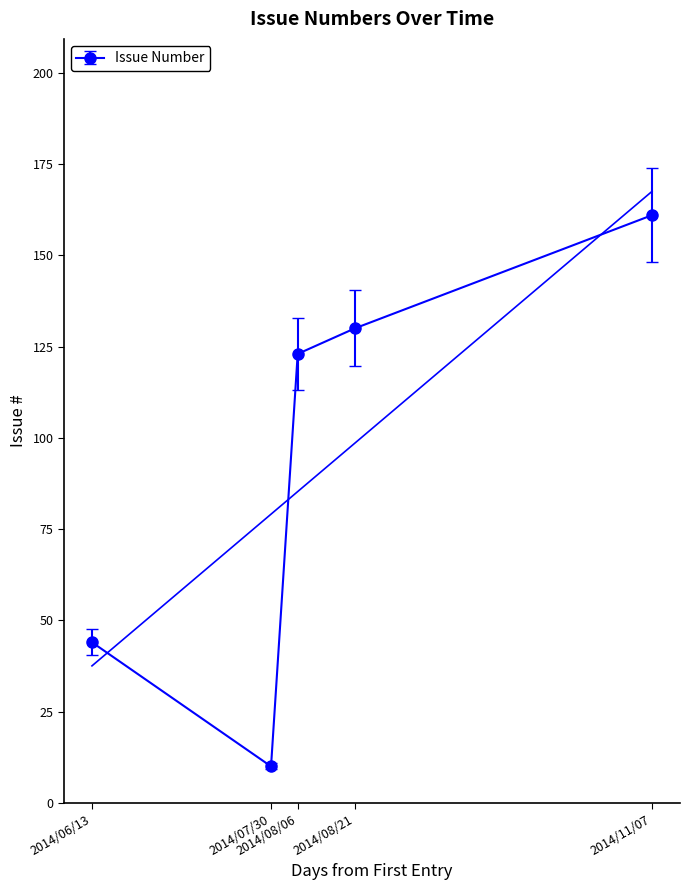

How many data points does each series have?

5